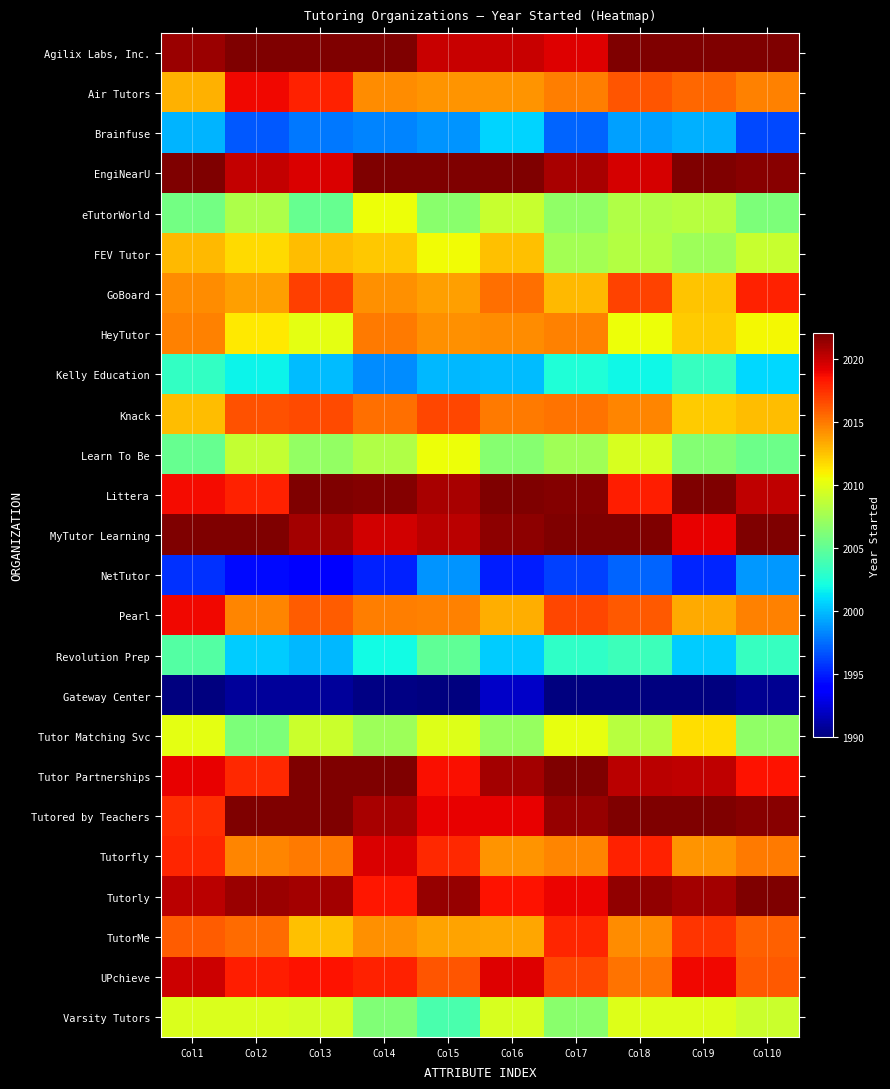

At which category is the sum across all series the highest?

Col1